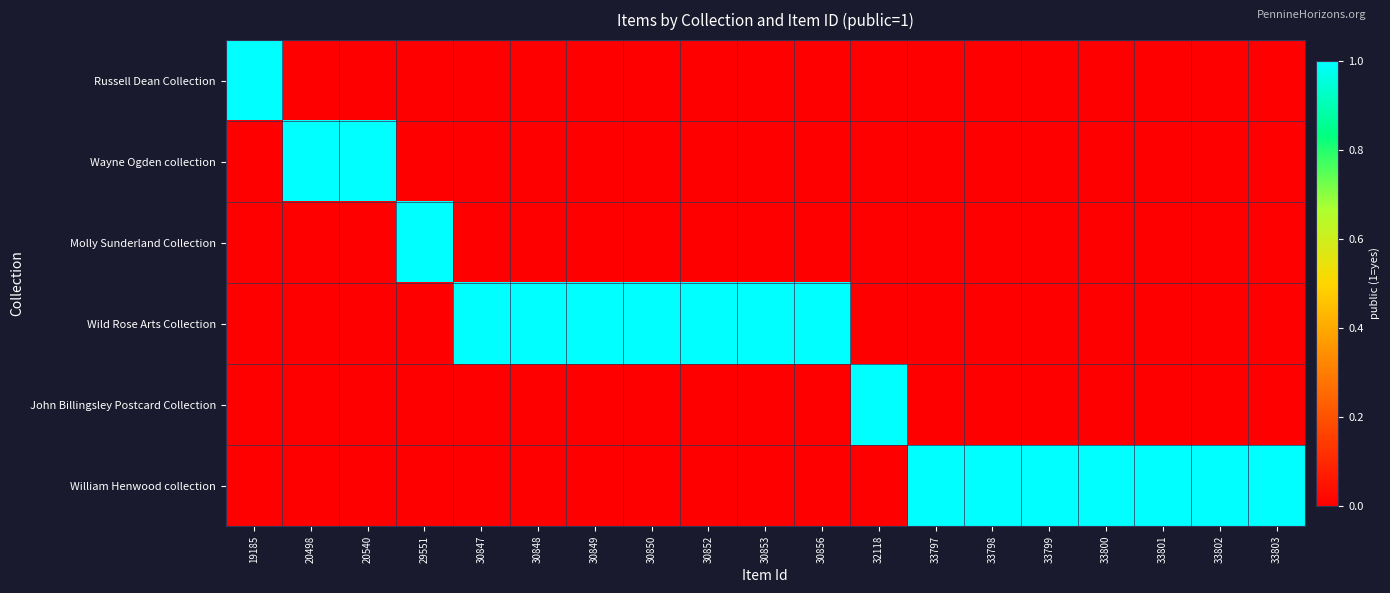

At which category is the sum across all series the highest?

19185